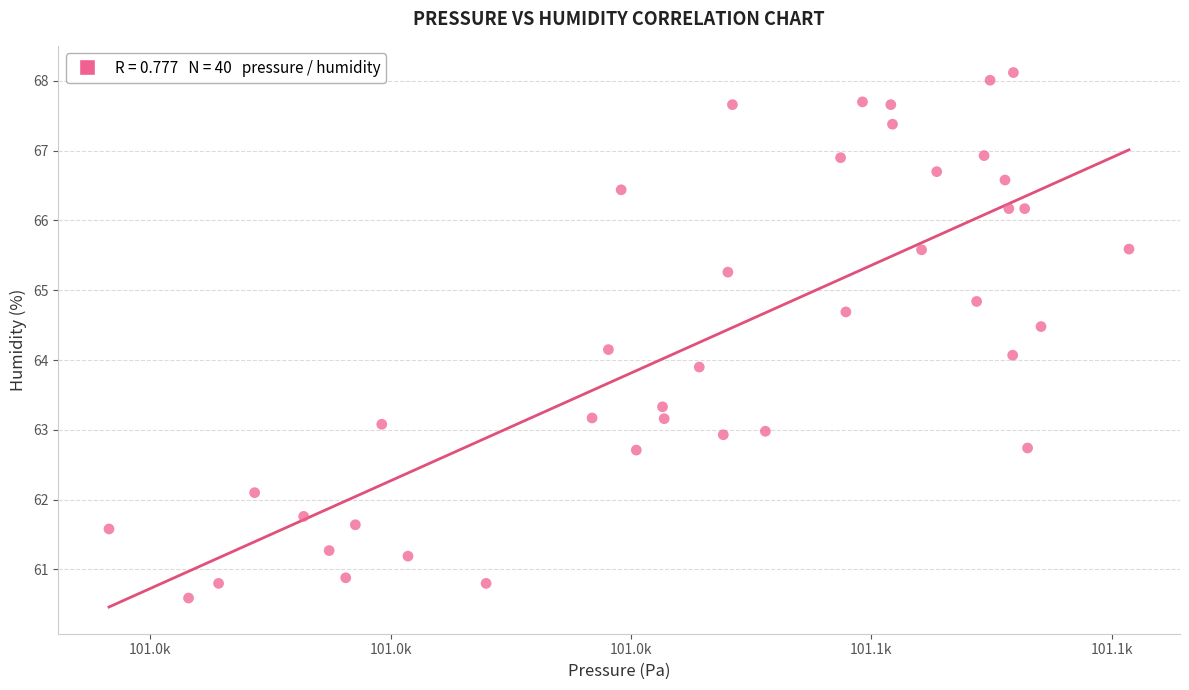

What is the range of X values (max minus min)?

42.4